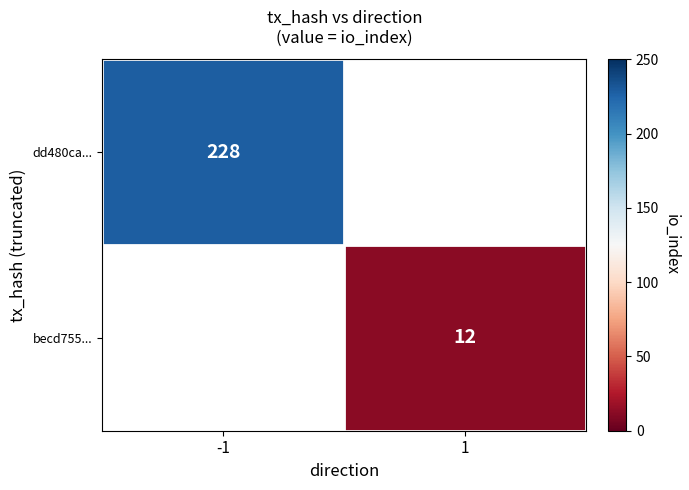

Is it true that becd755... equals 7 at 1?

False